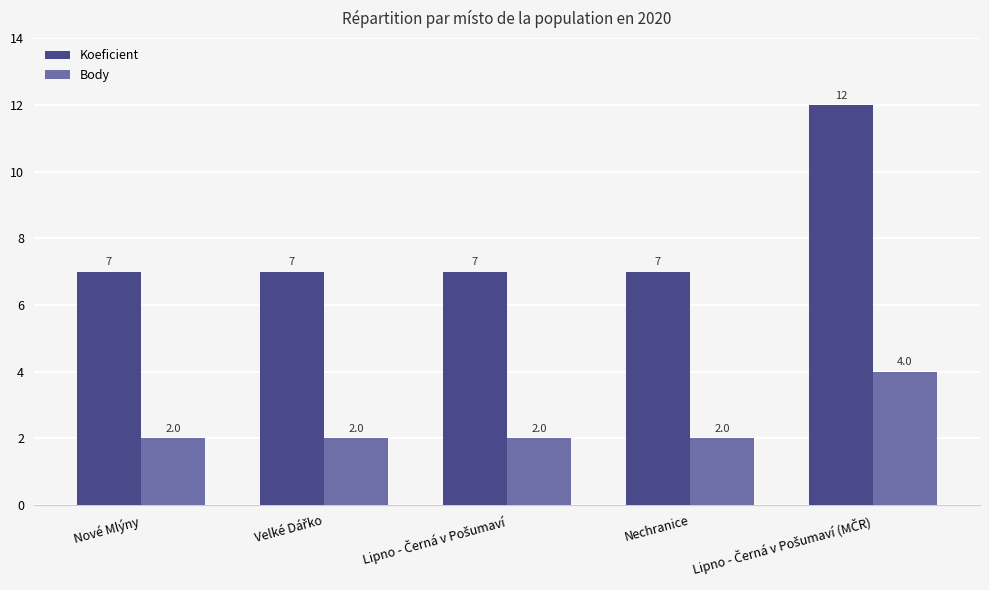

Reading left to right, list all the values displayed in this chart.

Koeficient: 7	7	7	7	12
Body: 2	2	2	2	4